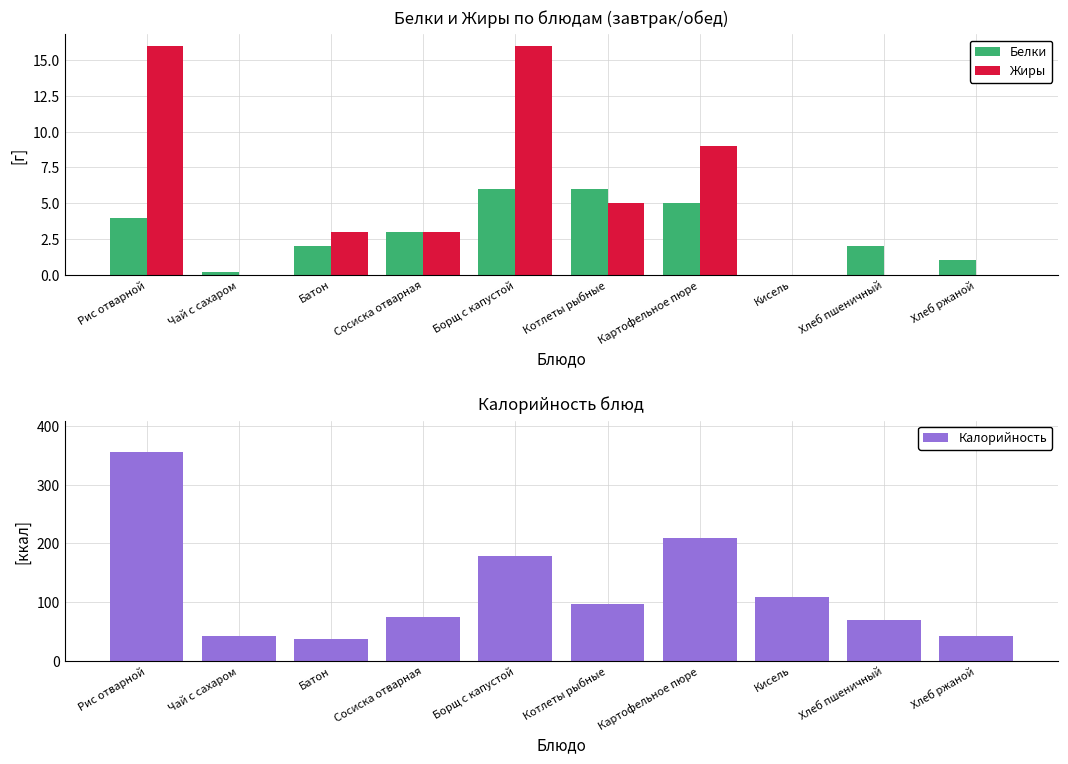

How many data points in Жиры are less than 3?

4